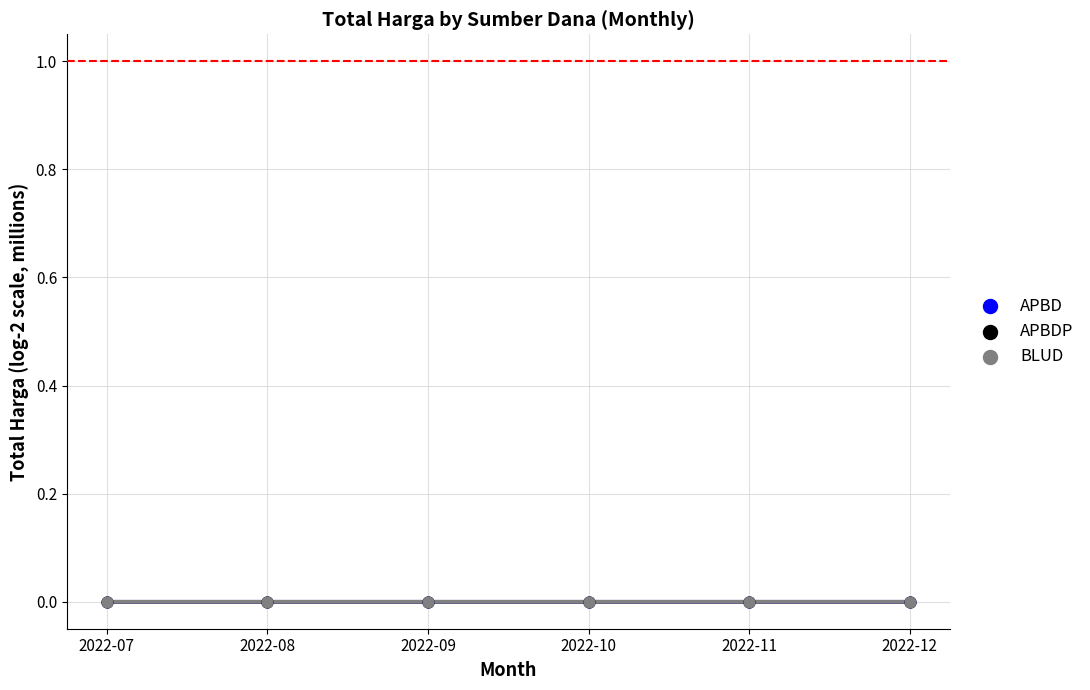

What are all the series names shown in the legend?

APBD, APBDP, BLUD